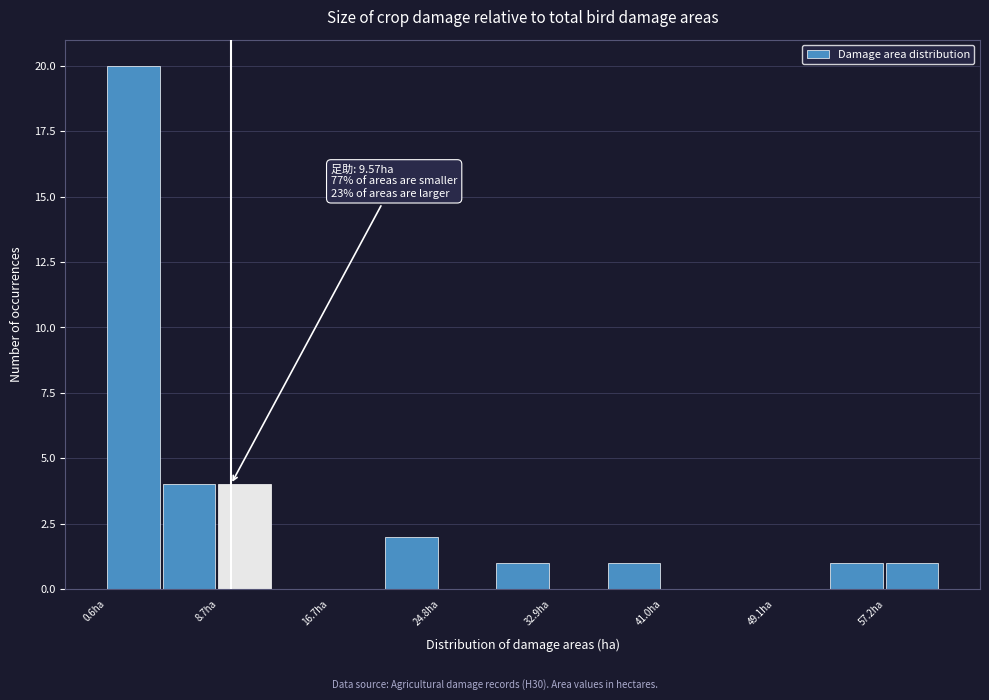

Which range on the x-axis has the tallest bar?

1 to 5